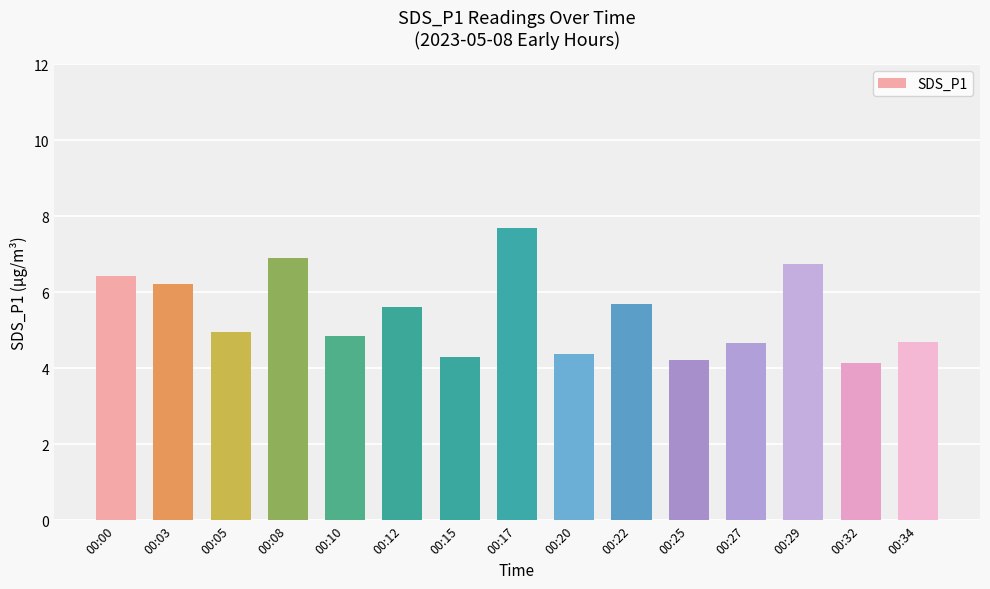

What is the ratio of the value at 00:15 to the value at 00:29?

0.6